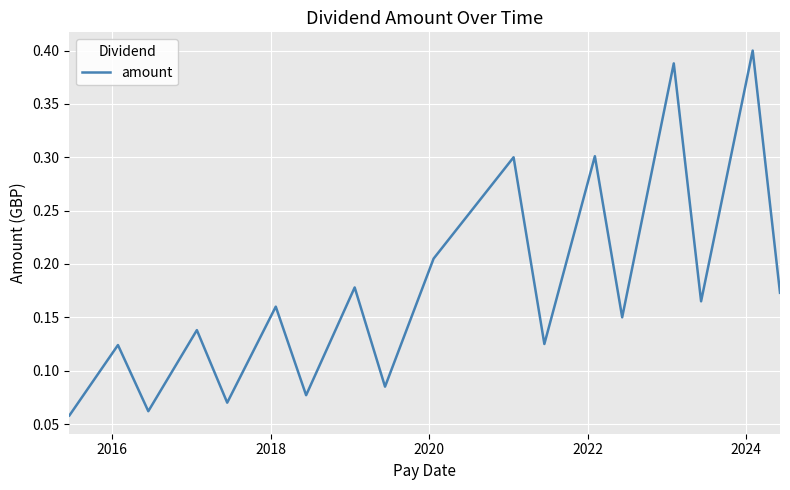

What is the difference between the maximum and minimum values?

0.3